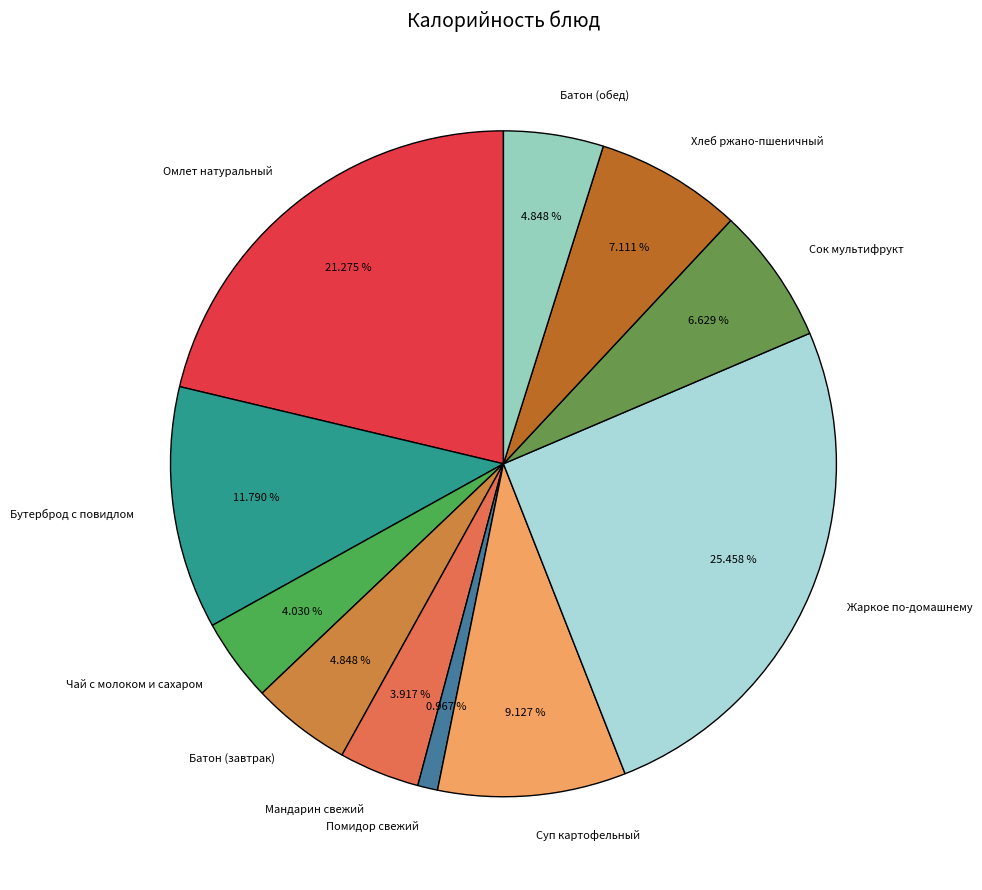

What portion of the pie excludes Сок мультифрукт?

93.4%